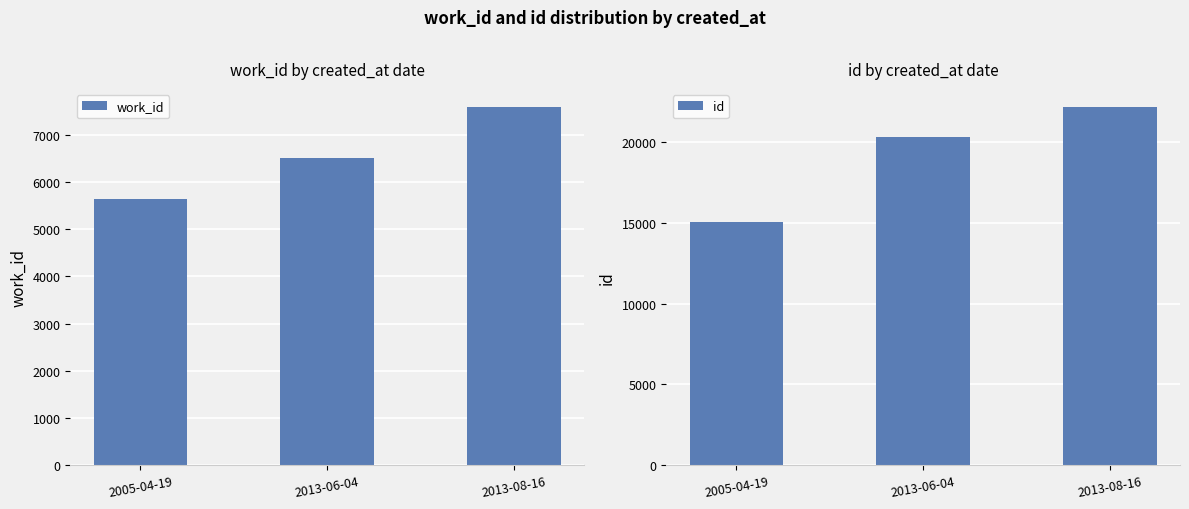

List the series in order of their peak value, lowest first.

work_id, id